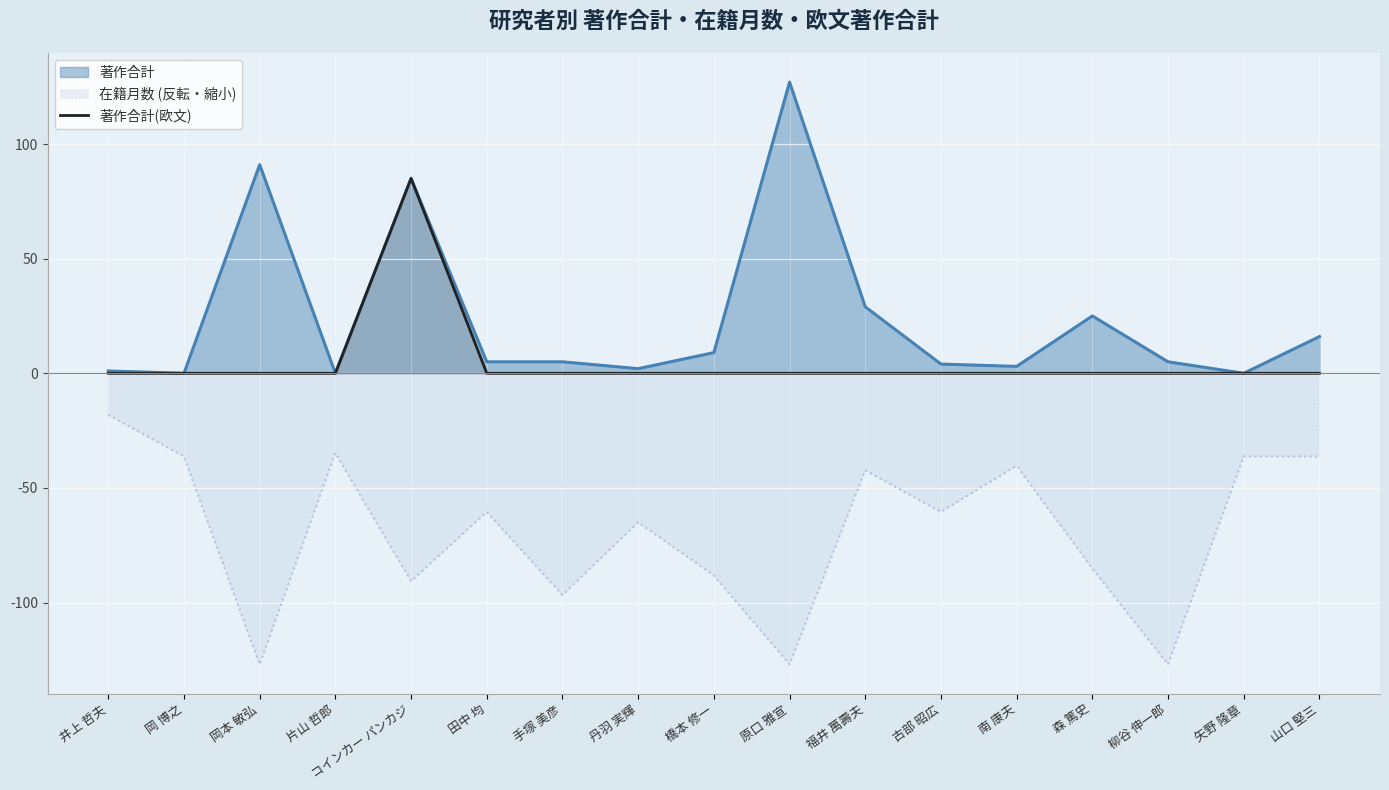

Where is the data nearest to the value 42?

井上 哲夫